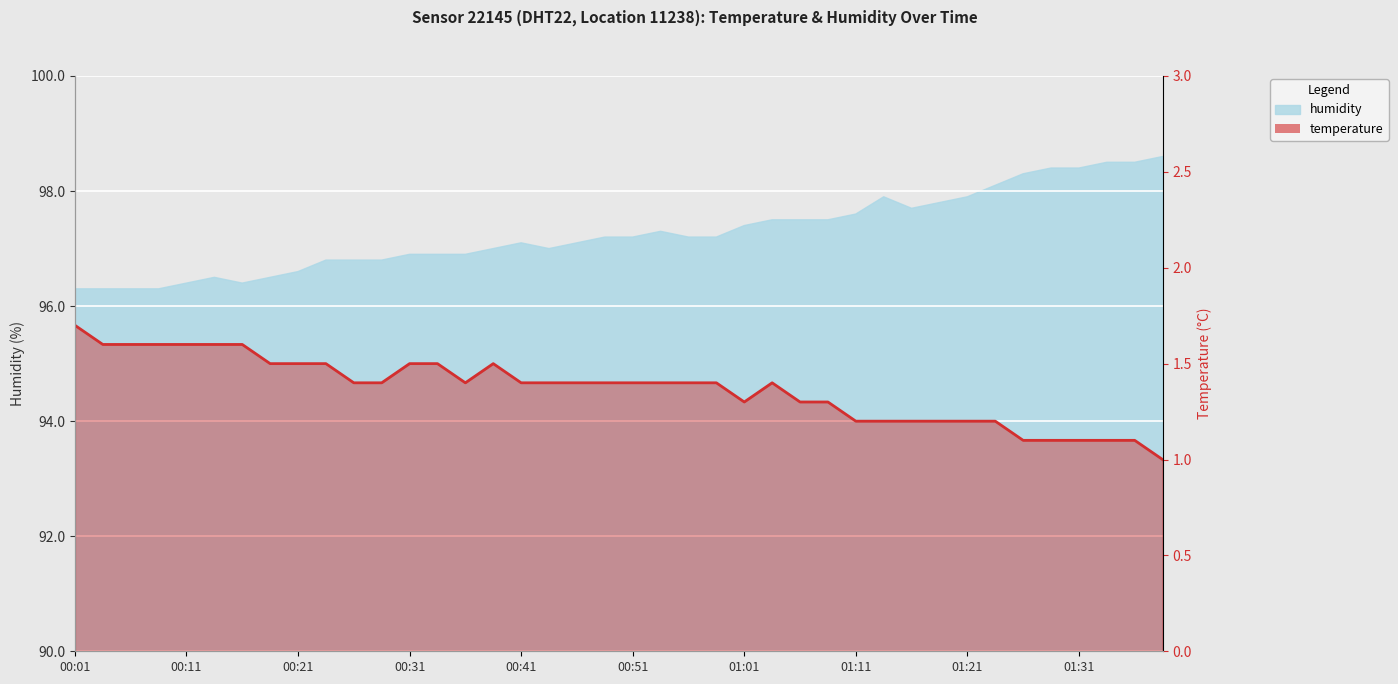

How many values are between 1 and 2?

40